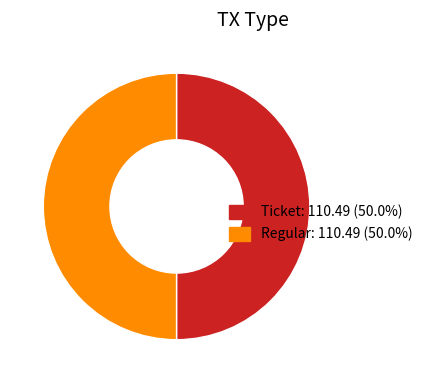

Rank the categories by value from lowest to highest.

Ticket tx (io_index=0), Regular tx (io_index=8)